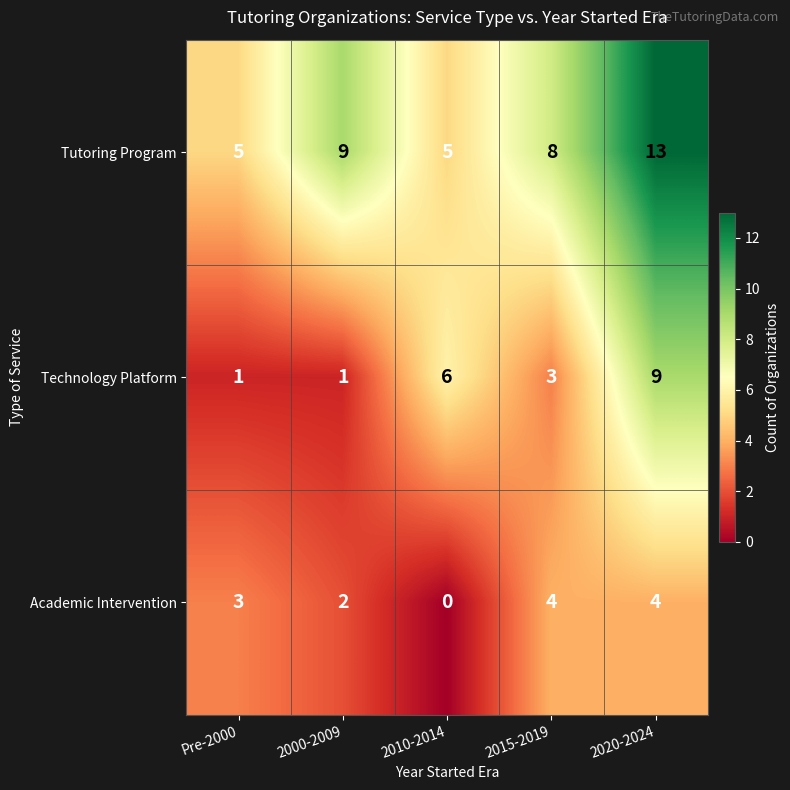

Reading right to left, list all the values displayed in this chart.

Tutoring Program: 13	8	5	9	5
Technology Platform: 9	3	6	1	1
Academic Intervention: 4	4	0	2	3